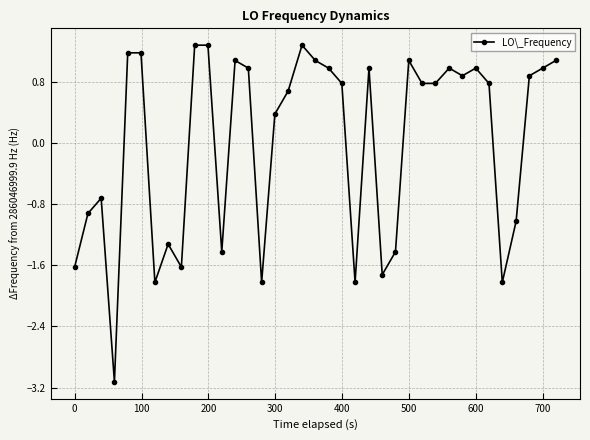

What is the smallest value displayed?

-3.1